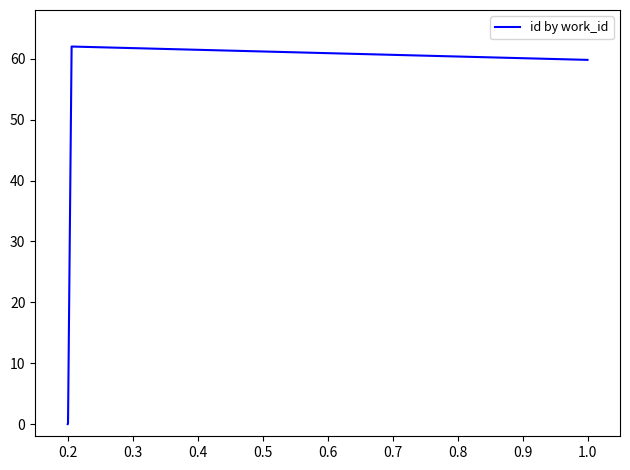

What is the difference between the maximum and minimum values?

62.0